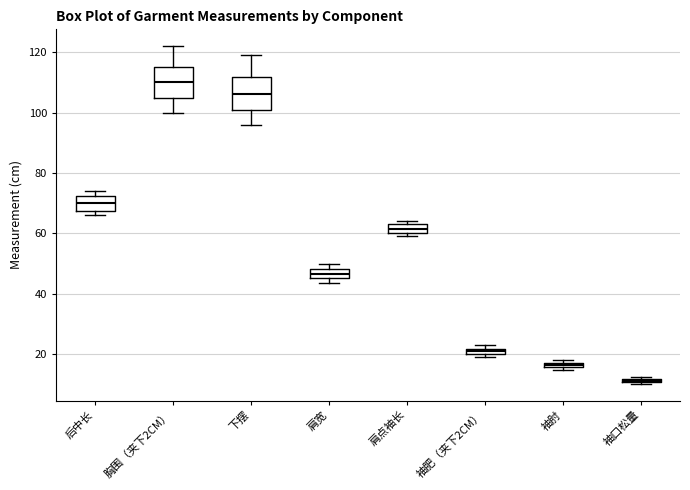

Where is the upper edge of the box for 袖肥（夹下2CM） on the y-axis? The values are not printed on the chart, so give them approximately, as read against the axis.

22